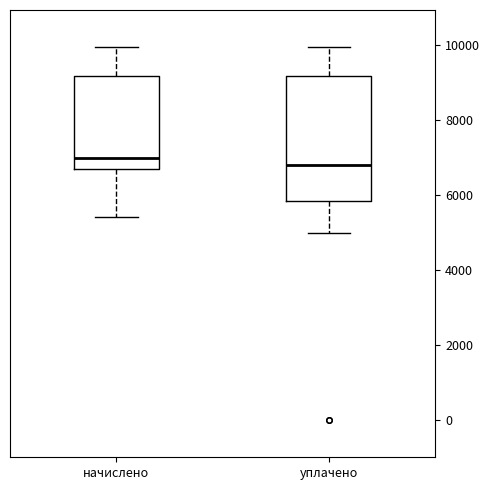

Reading left to right, read every box against the y-axis: the position of its median line, the range the box covers, and the ends of its whiskers. The values are not printed on the chart, so give them approximately, as read against the axis.

начислено: median 7000, box 6600 to 9200, whiskers 5400 to 10000
уплачено: median 6800, box 5800 to 9200, whiskers 5000 to 10000